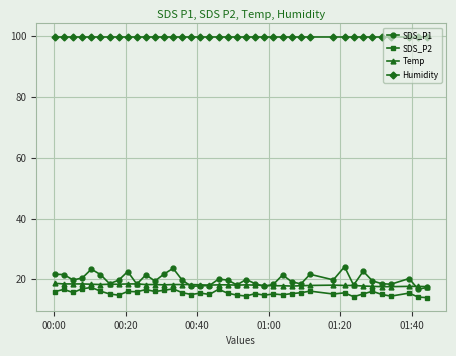

What is the value of the SDS_P2 point at the 5th from the left?

17.3